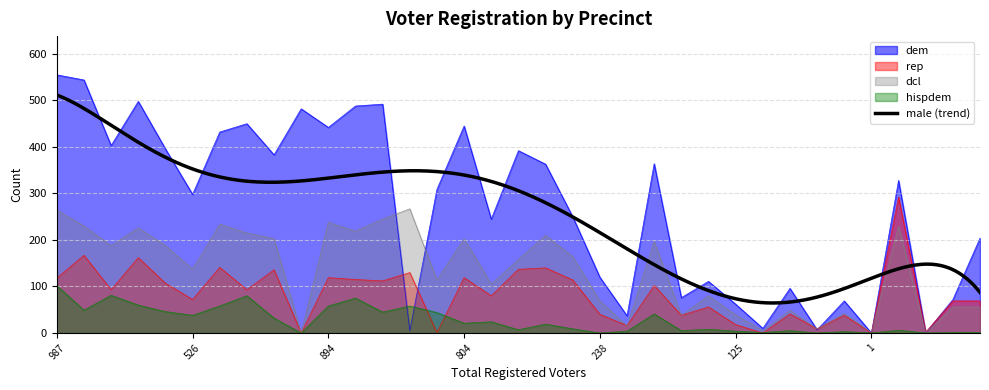

After their last crossing, which series has the higher values: dem or hispdem?

dem